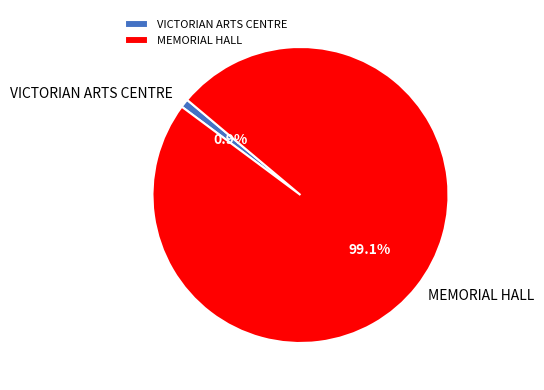

Which slice is the smallest?

VICTORIAN ARTS CENTRE